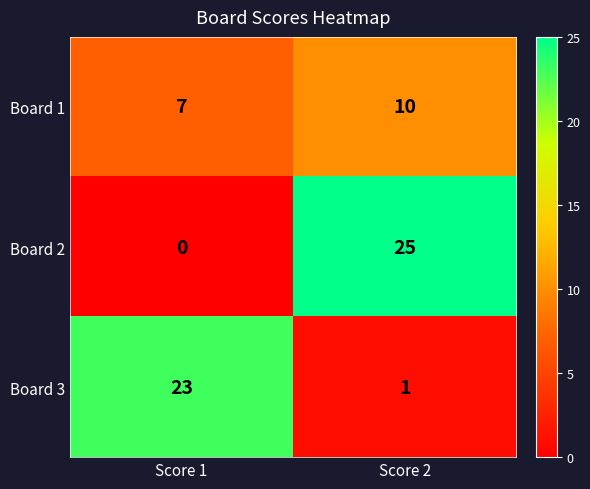

What is the approximate value of Board 1 at Score 1?

7